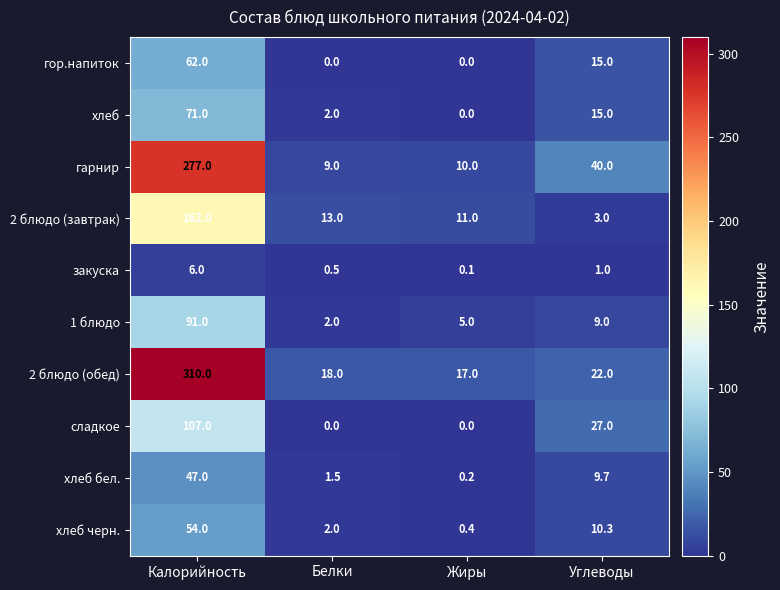

Which series changed the most between Калорийность and Жиры?

2 блюдо (обед)